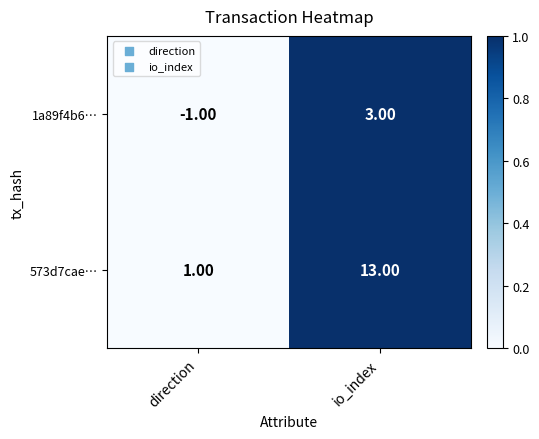

Where is 1a89f4b6… nearest to the value 1?

direction